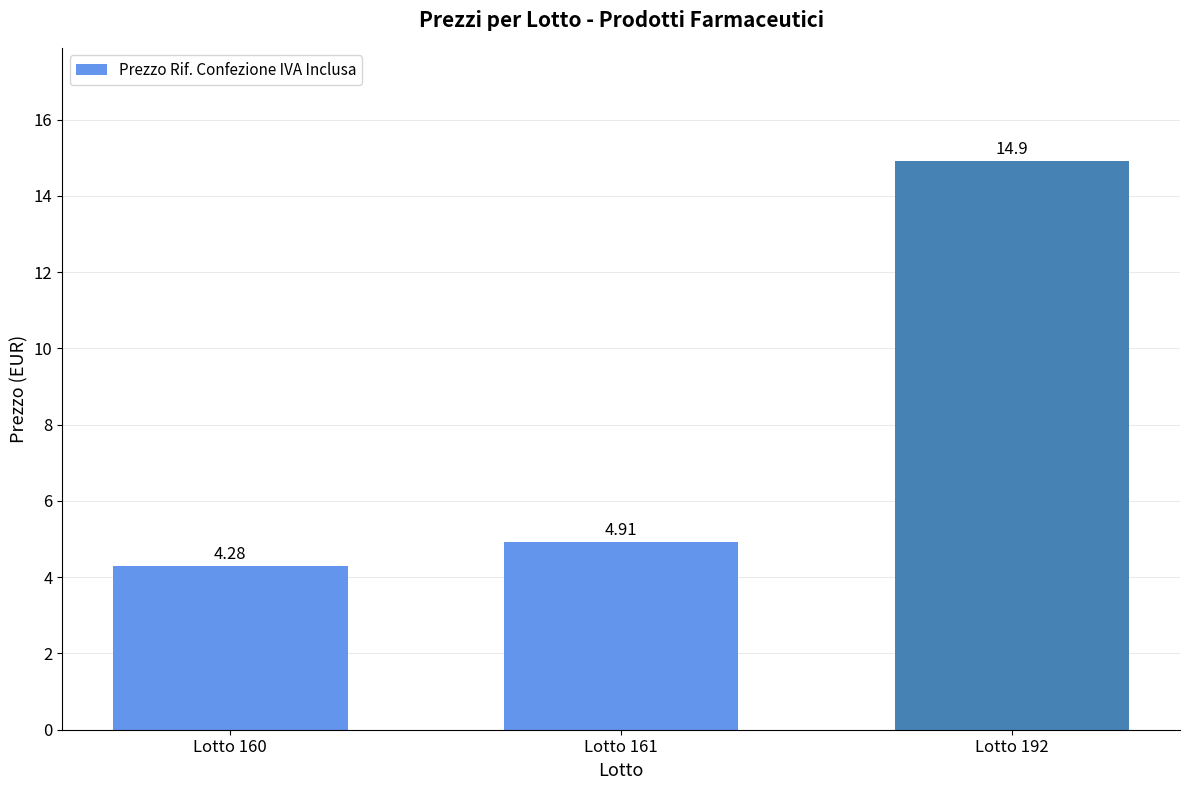

What is the maximum value shown in the chart?

14.9